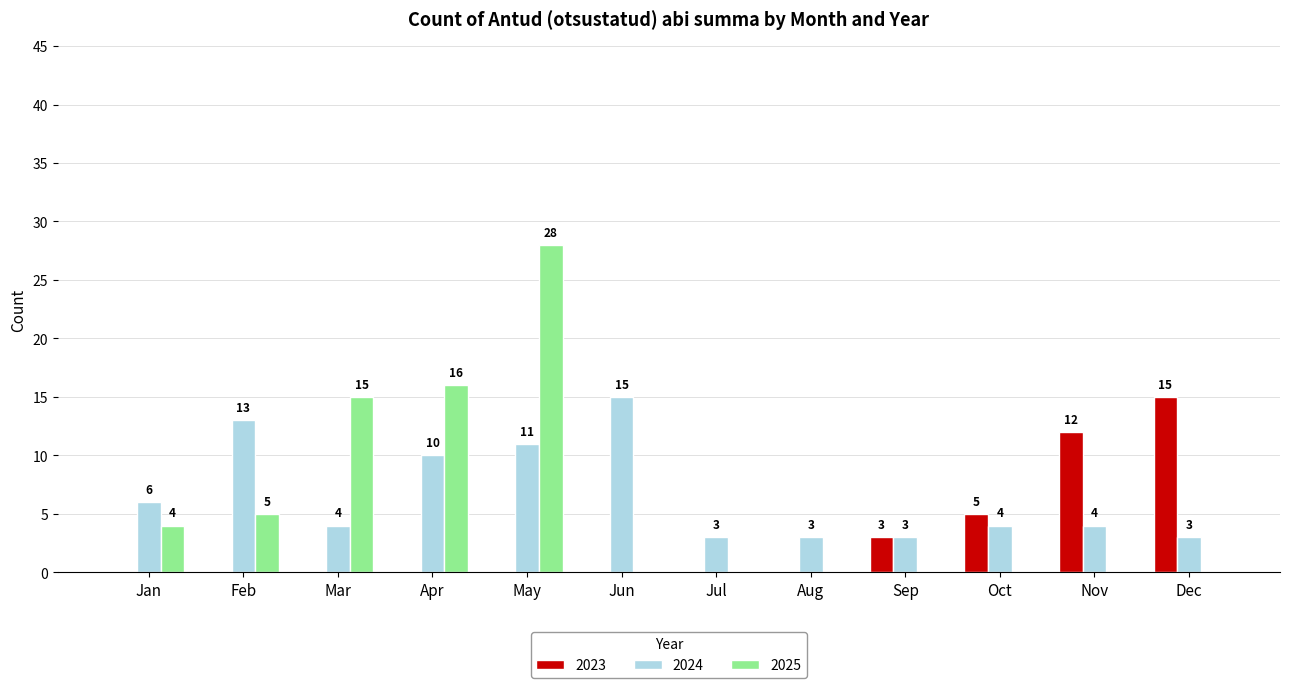

What value does the 2025 series have at Mar?

15